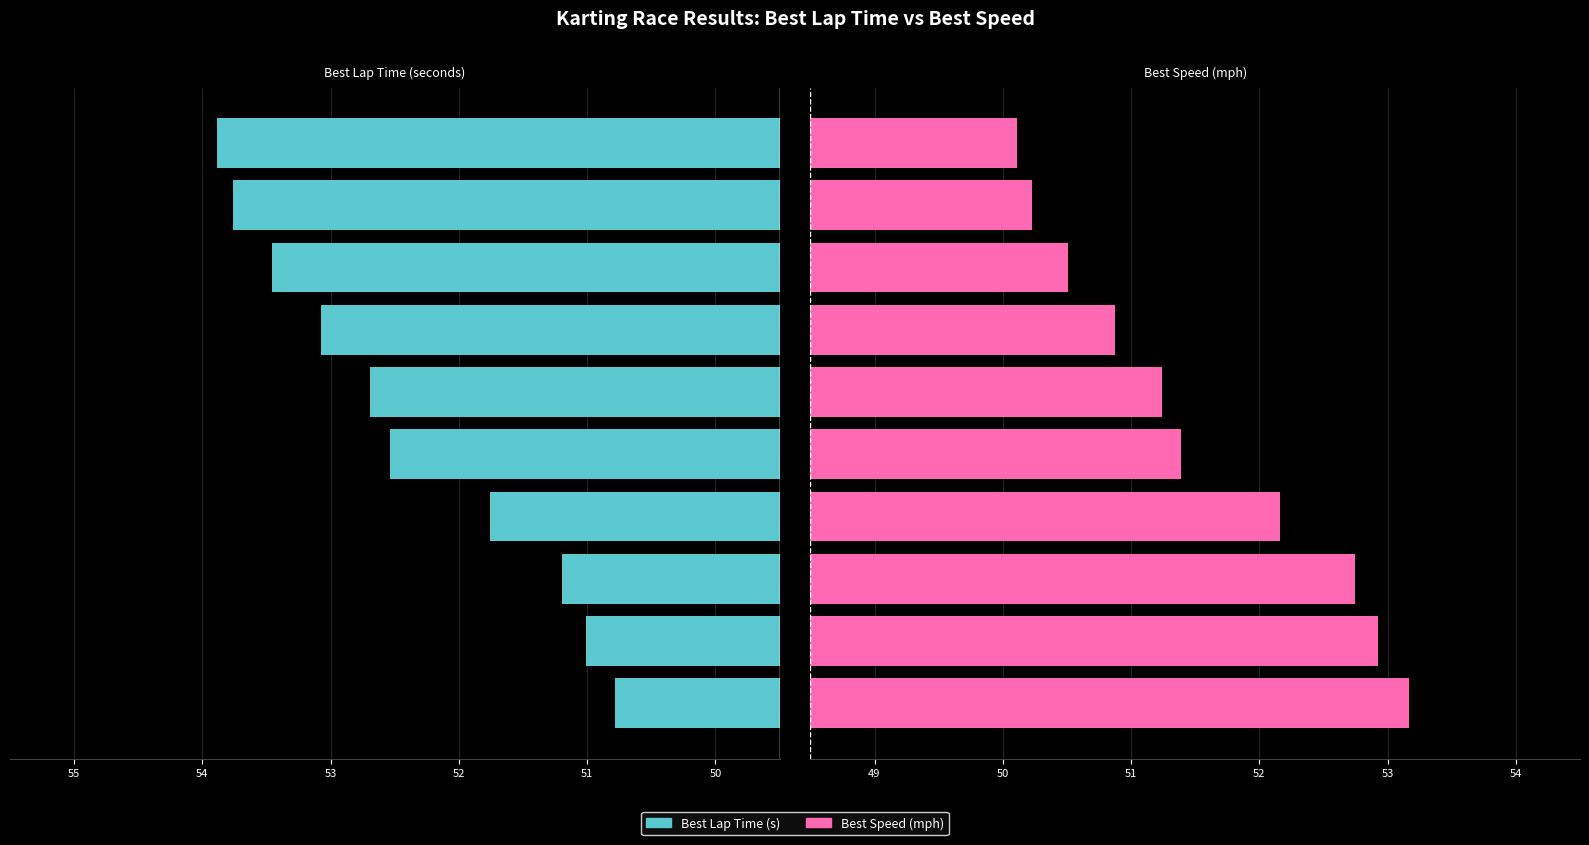

Which series has the largest total across all categories?

Best Lap Time (s)